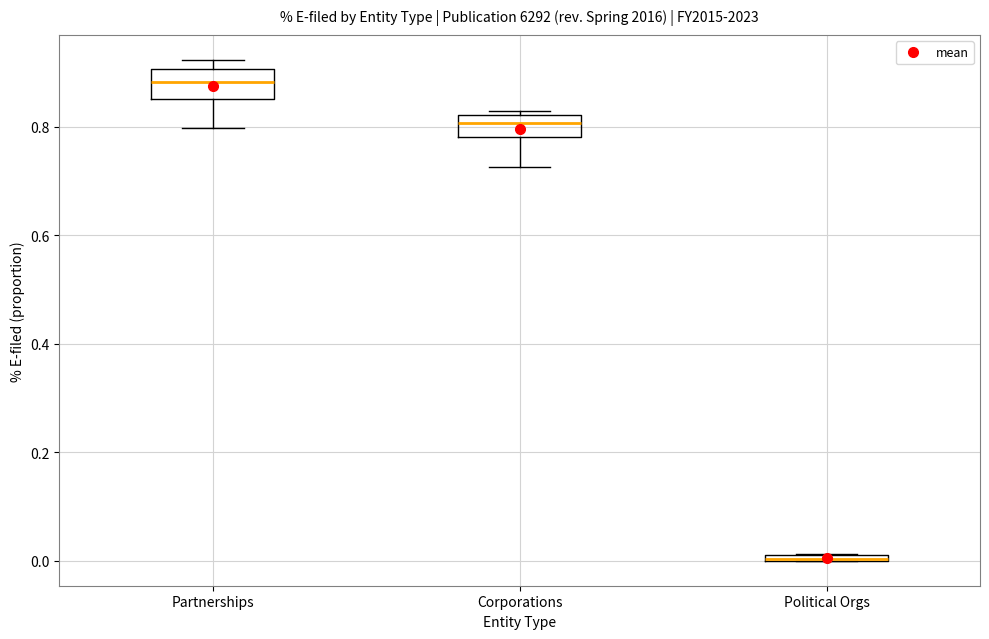

Where is the upper edge of the box for Political Orgs on the y-axis? The values are not printed on the chart, so give them approximately, as read against the axis.

0.02